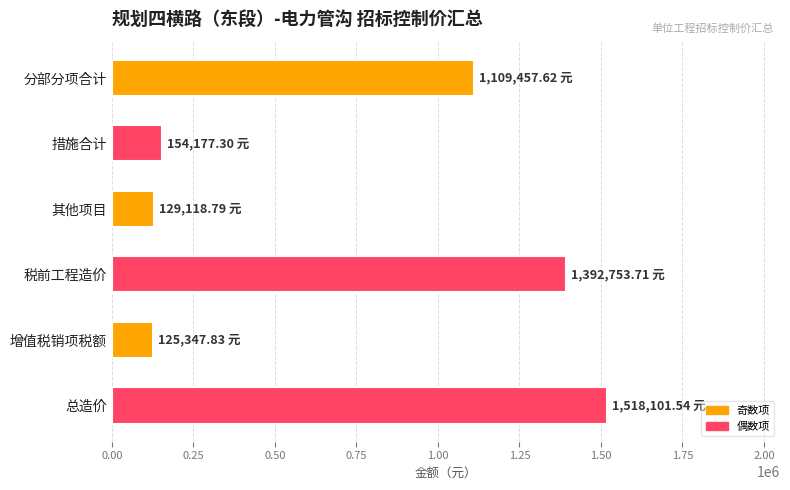

Does the chart contain stacked bars?

No